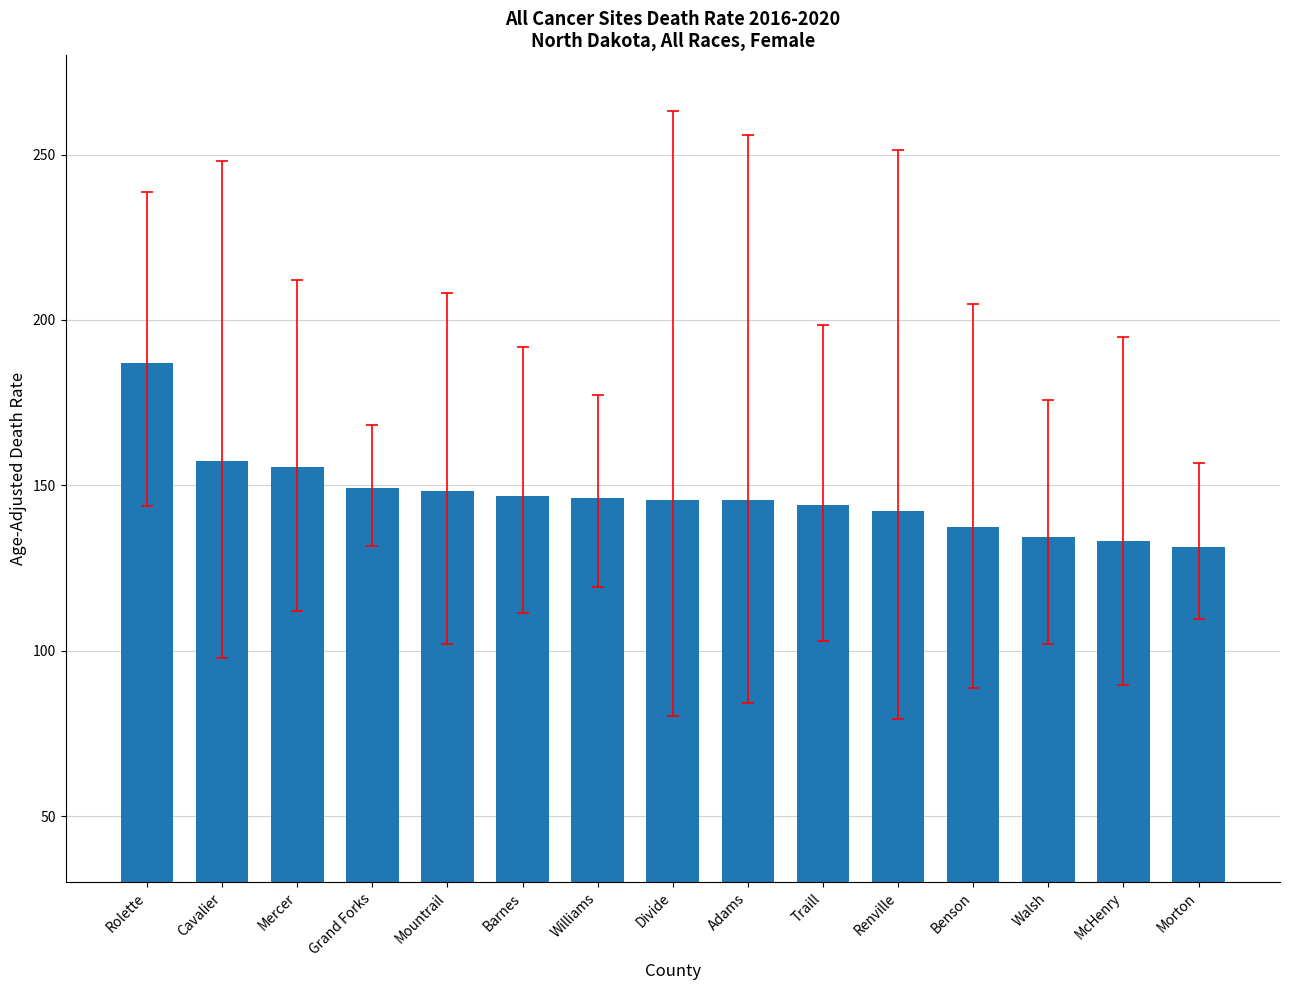

Count the number of data series in this chart.

1